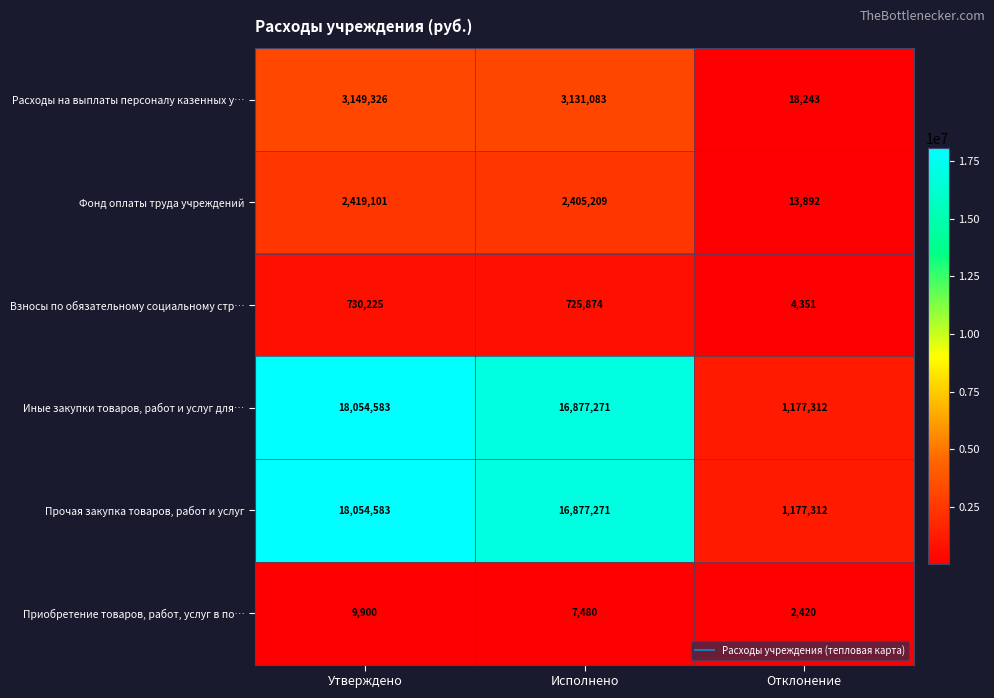

What is the spread (max minus min) of values at Исполнено?

16869791